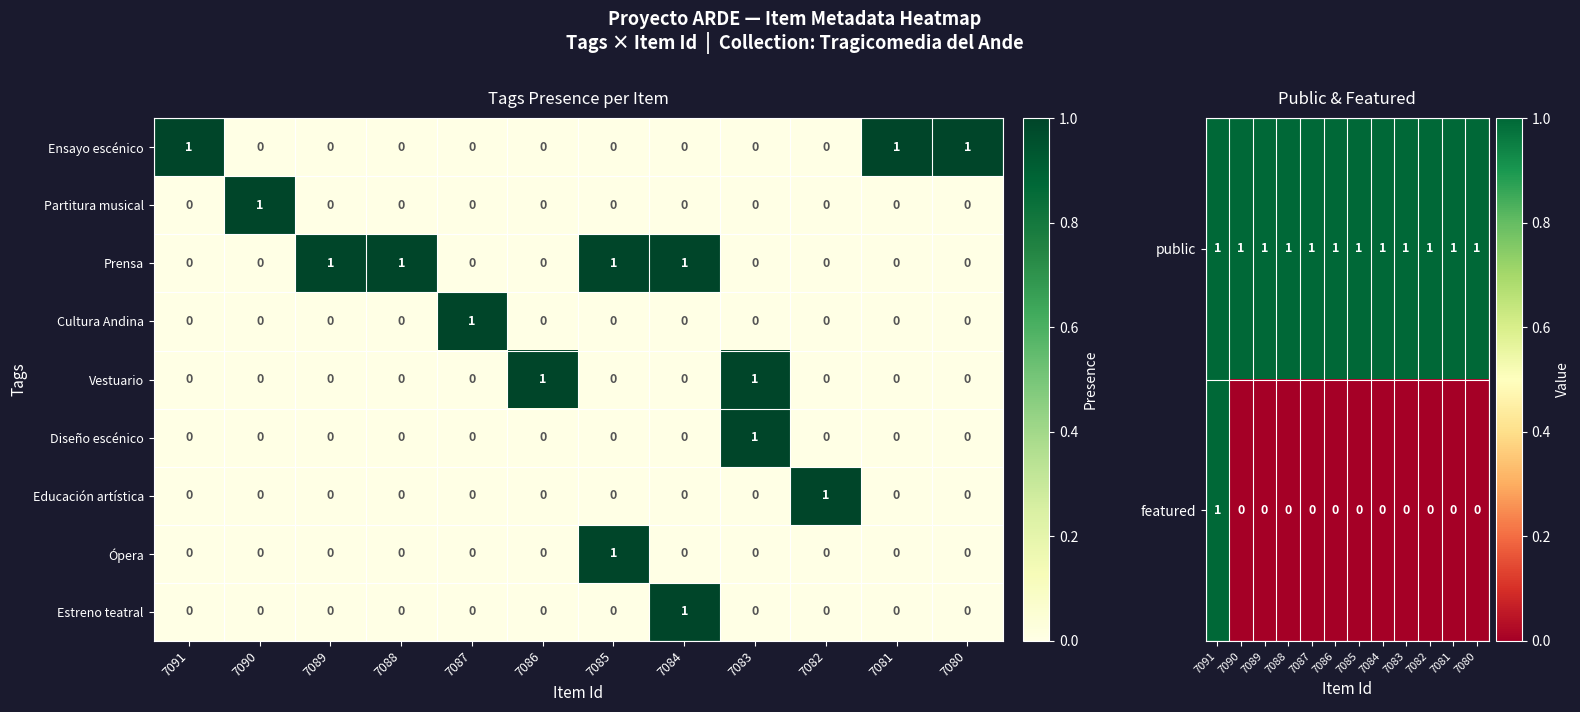

What is the maximum value shown in the chart?

1